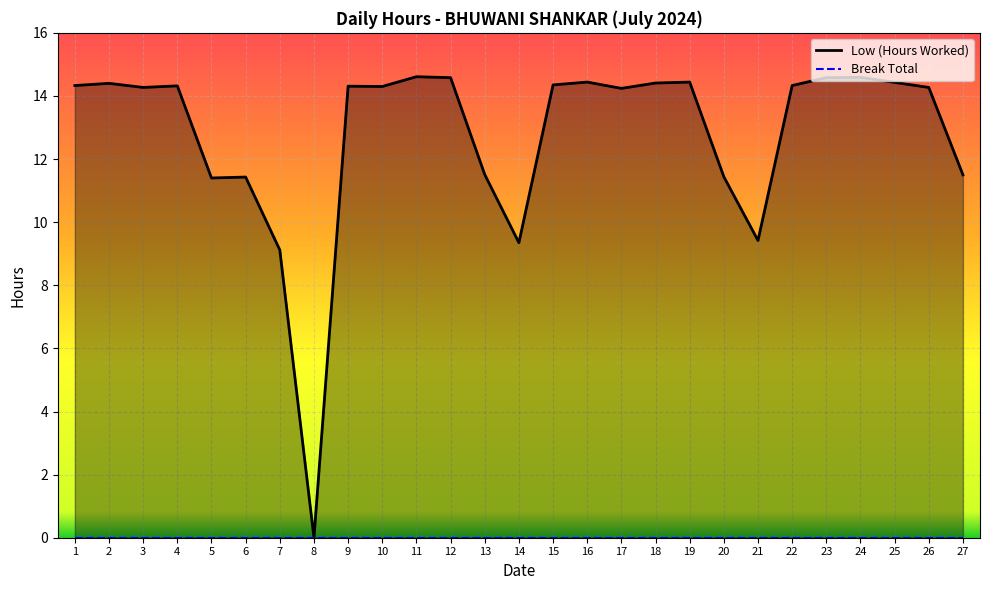

List the labels in order of value, smallest first.

8, 7, 14, 21, 5, 6, 20, 27, 13, 17, 3, 26, 10, 9, 4, 1, 22, 15, 2, 18, 25, 16, 19, 12, 23, 24, 11